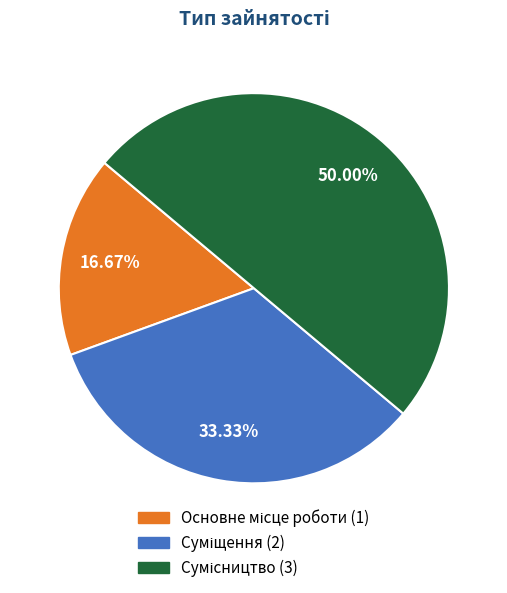

What percentage is the Сумісництво slice, to the nearest percent?

50%